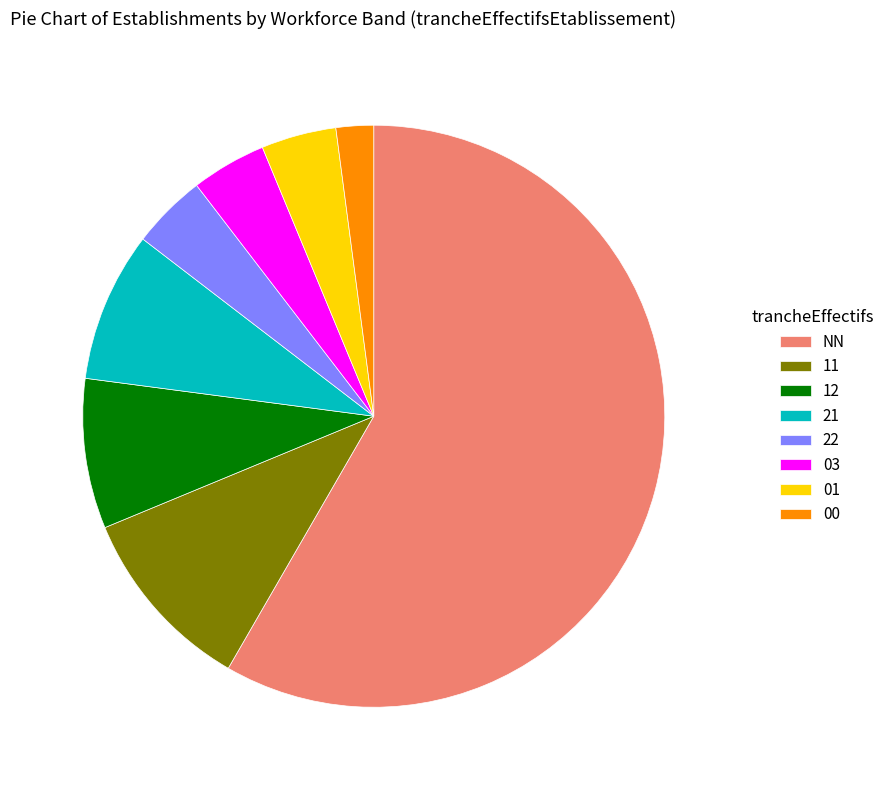

How many segments does this pie chart have?

8